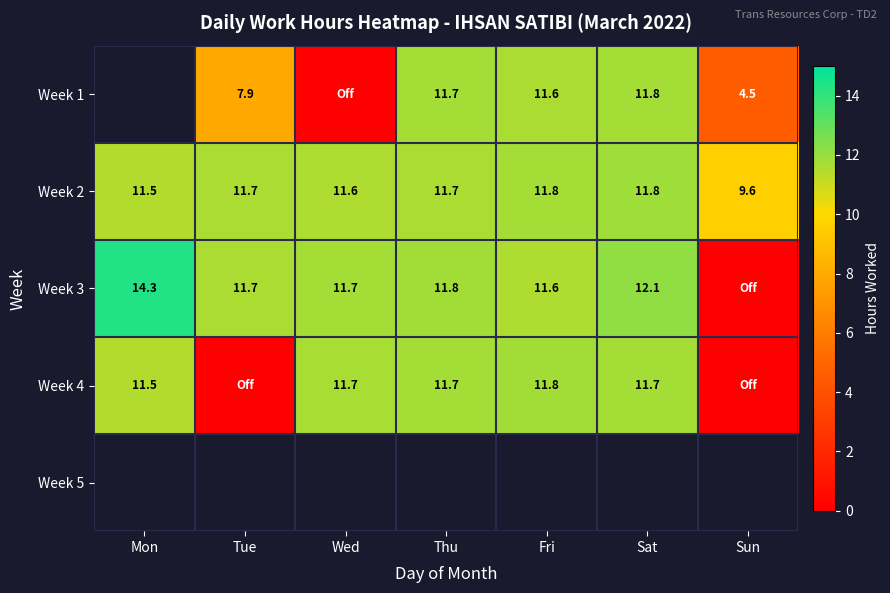

Is the value of Week 3 at Mon greater than the value of Week 2 at Thu?

Yes